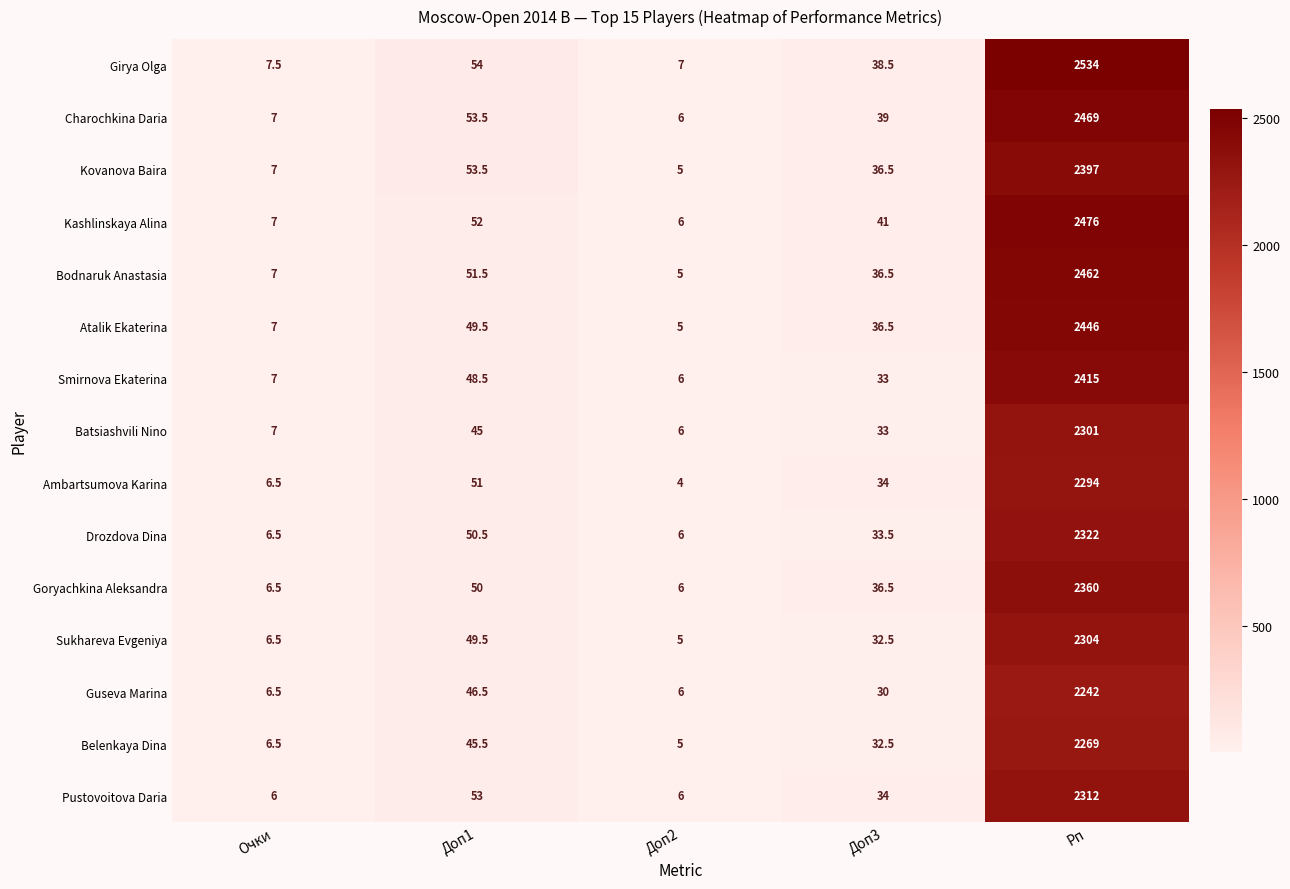

What is the average value of the Sukhareva Evgeniya series?

479.5